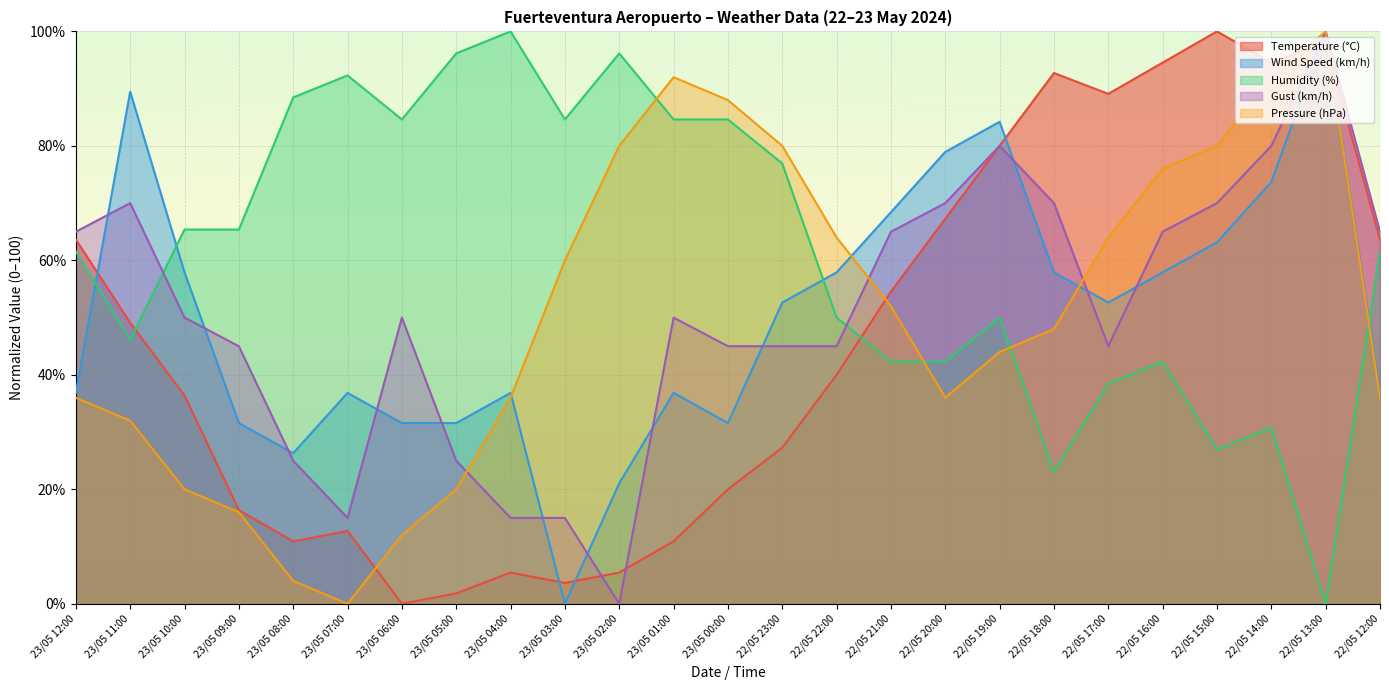

How many times do Temperature (°C) and Gust (km/h) cross each other?

4